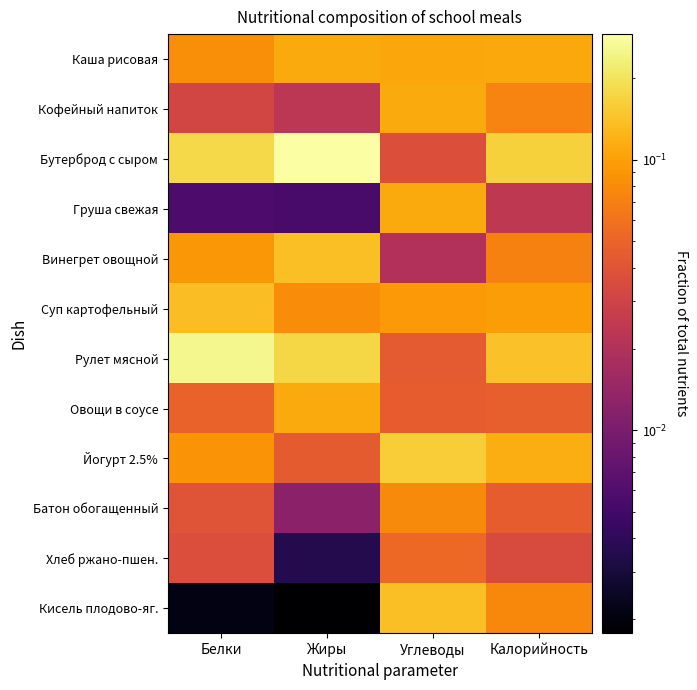

Which has a higher value, Калорийность or Жиры?

Жиры